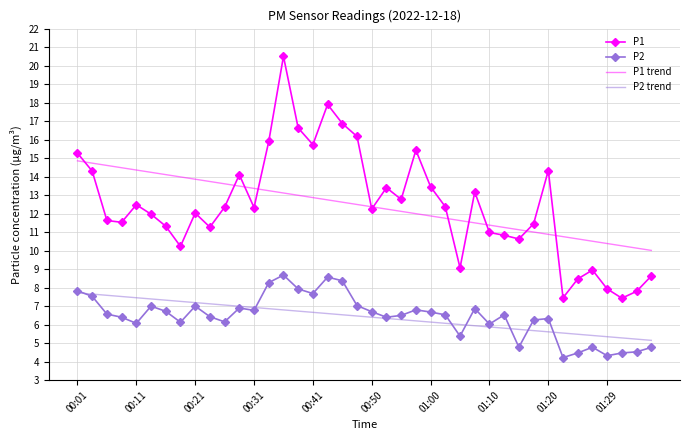

What are all the series names shown in the legend?

P1, P2, P1 trend, P2 trend